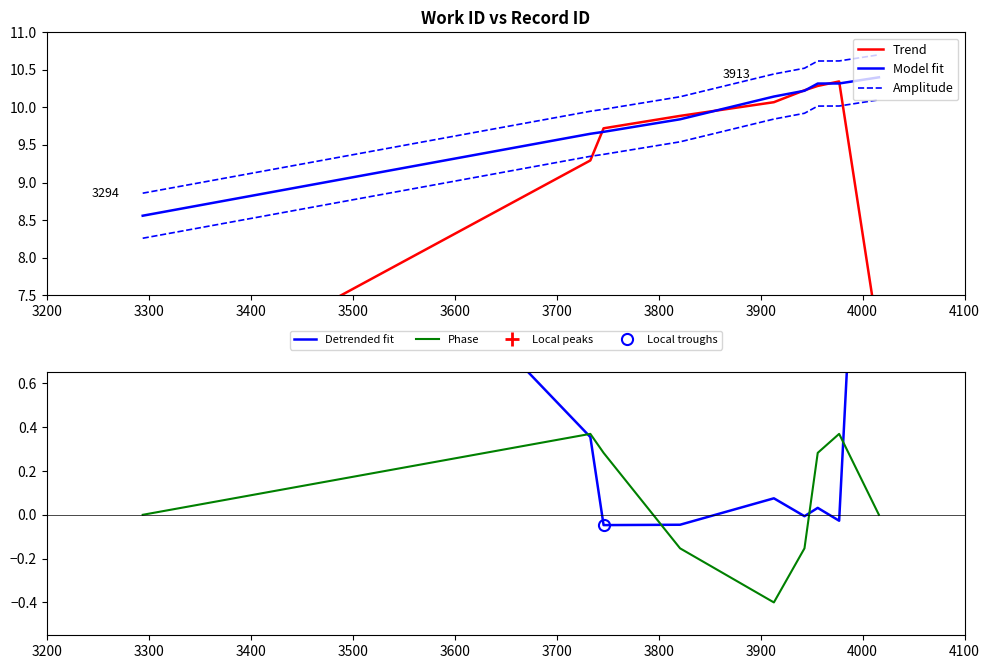

What is the lowest value of the Phase series?

-0.4